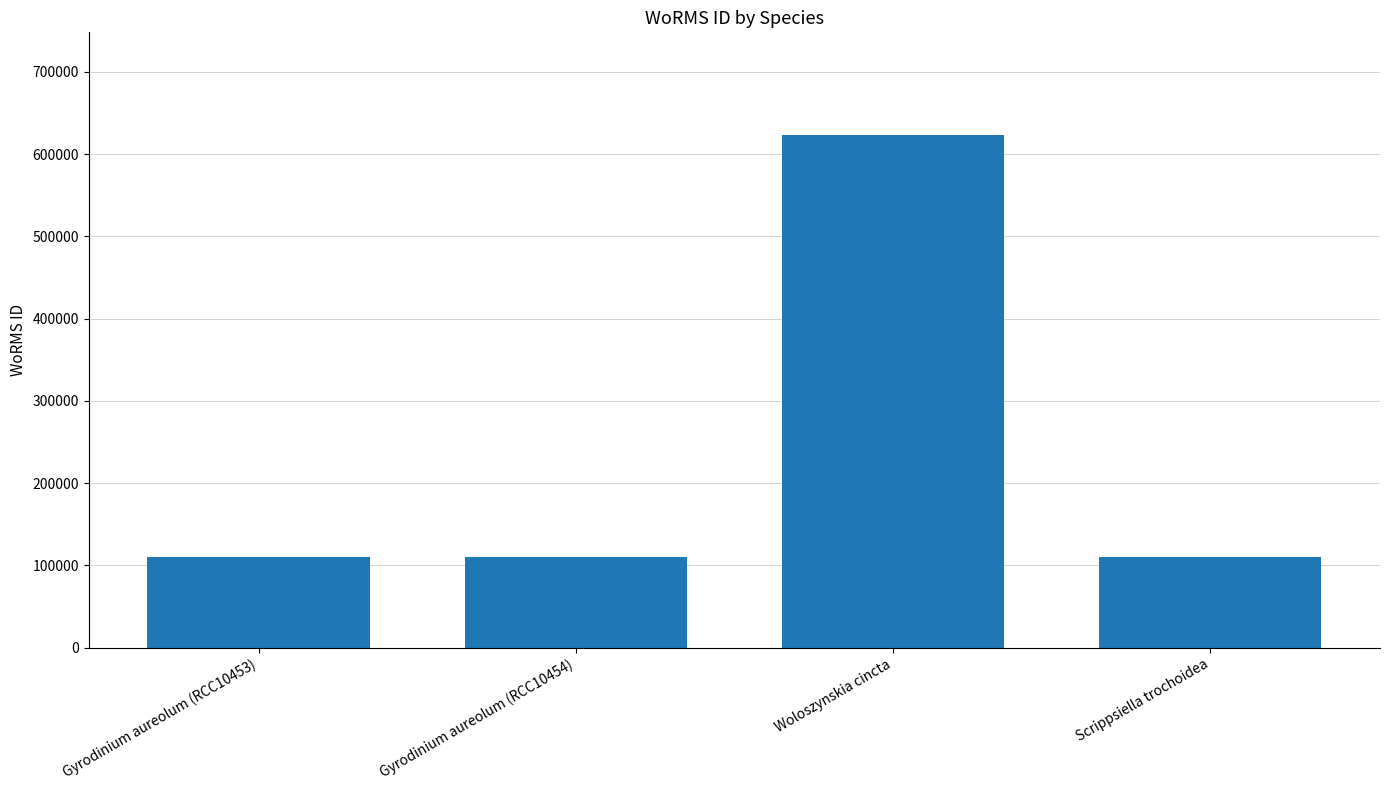

What is the ratio of the value at Scrippsiella trochoidea to the value at Gyrodinium aureolum (RCC10454)?

1.0